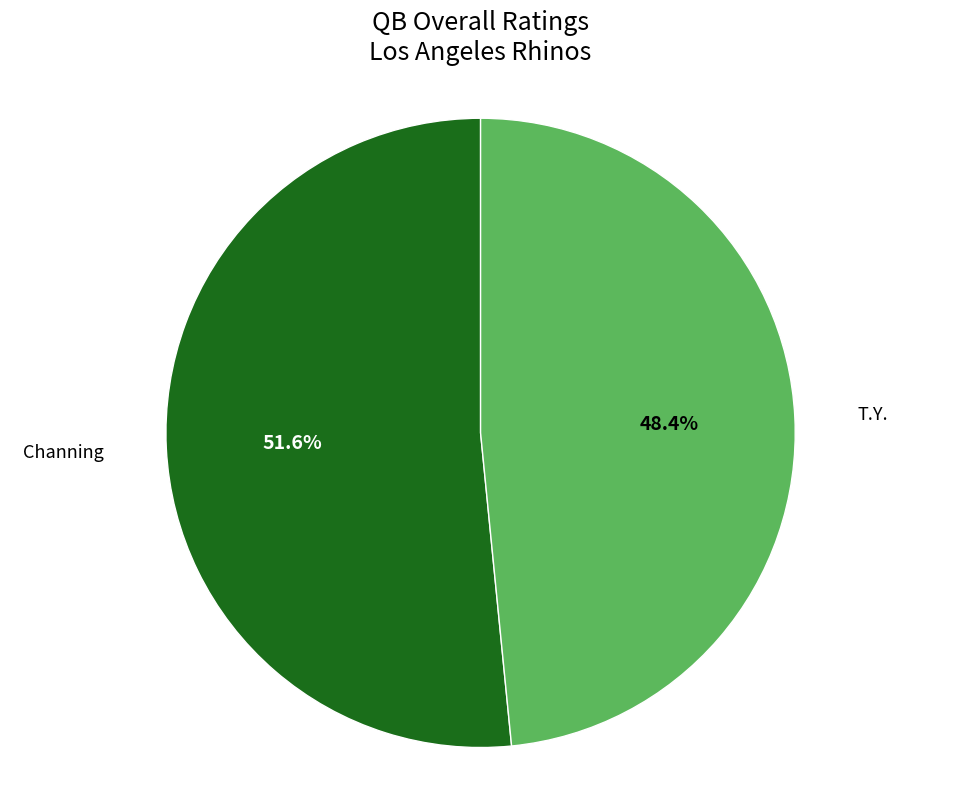

Is there any slice that represents more than half of the pie?

Yes